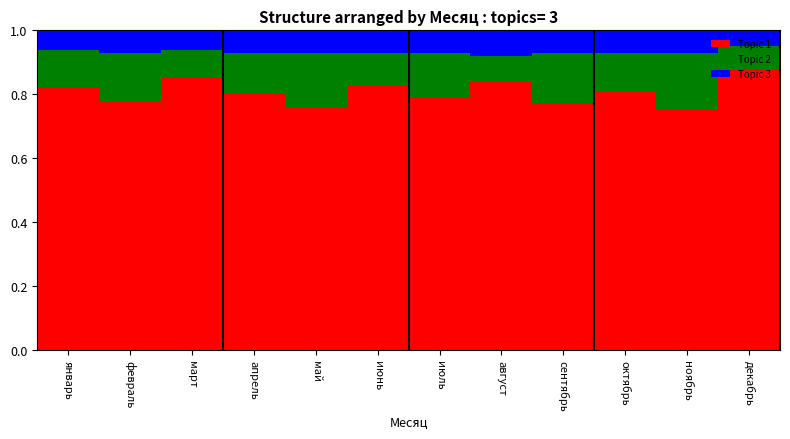

How many bars are there in total?

12